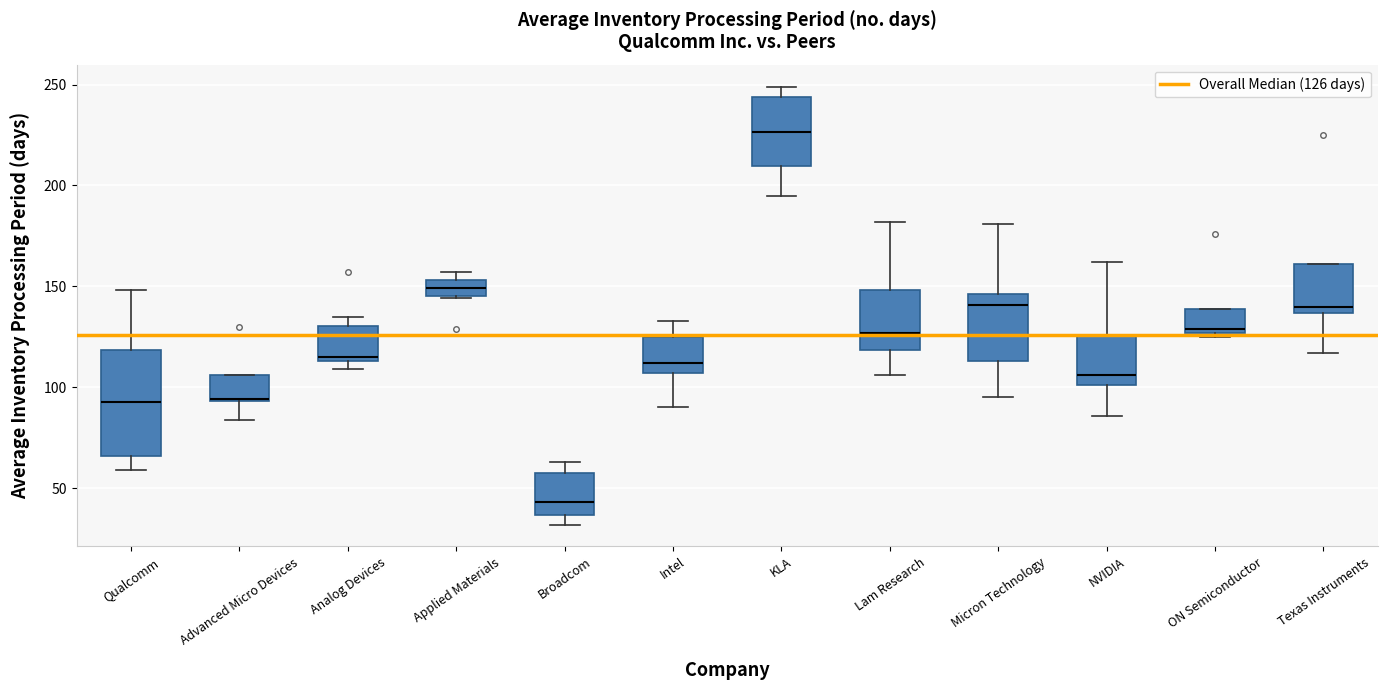

Which box is the tallest, from its lower edge to its upper edge?

Qualcomm